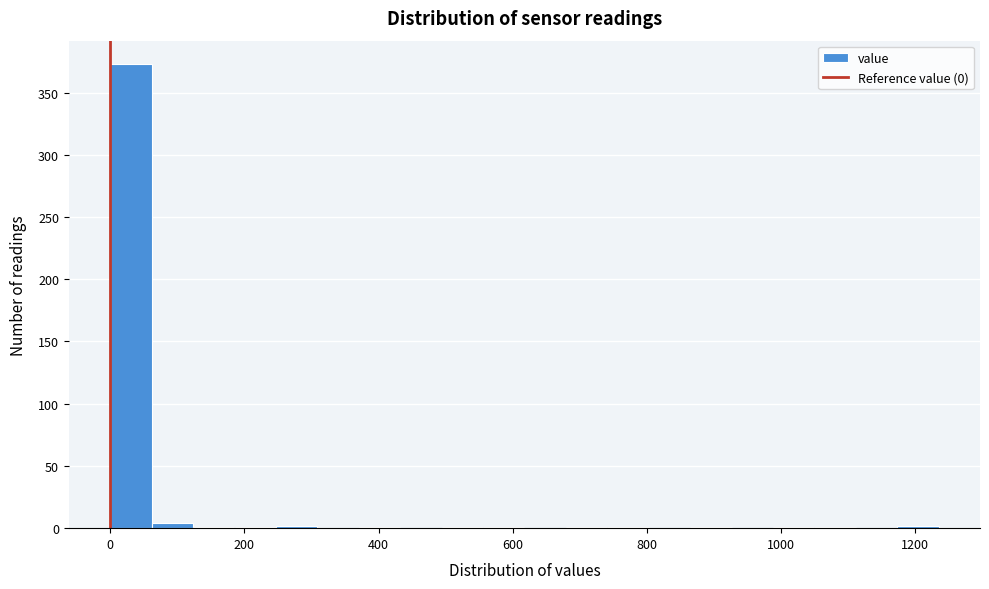

Read against the x-axis, roughly where is the centre of the tallest bar?

40